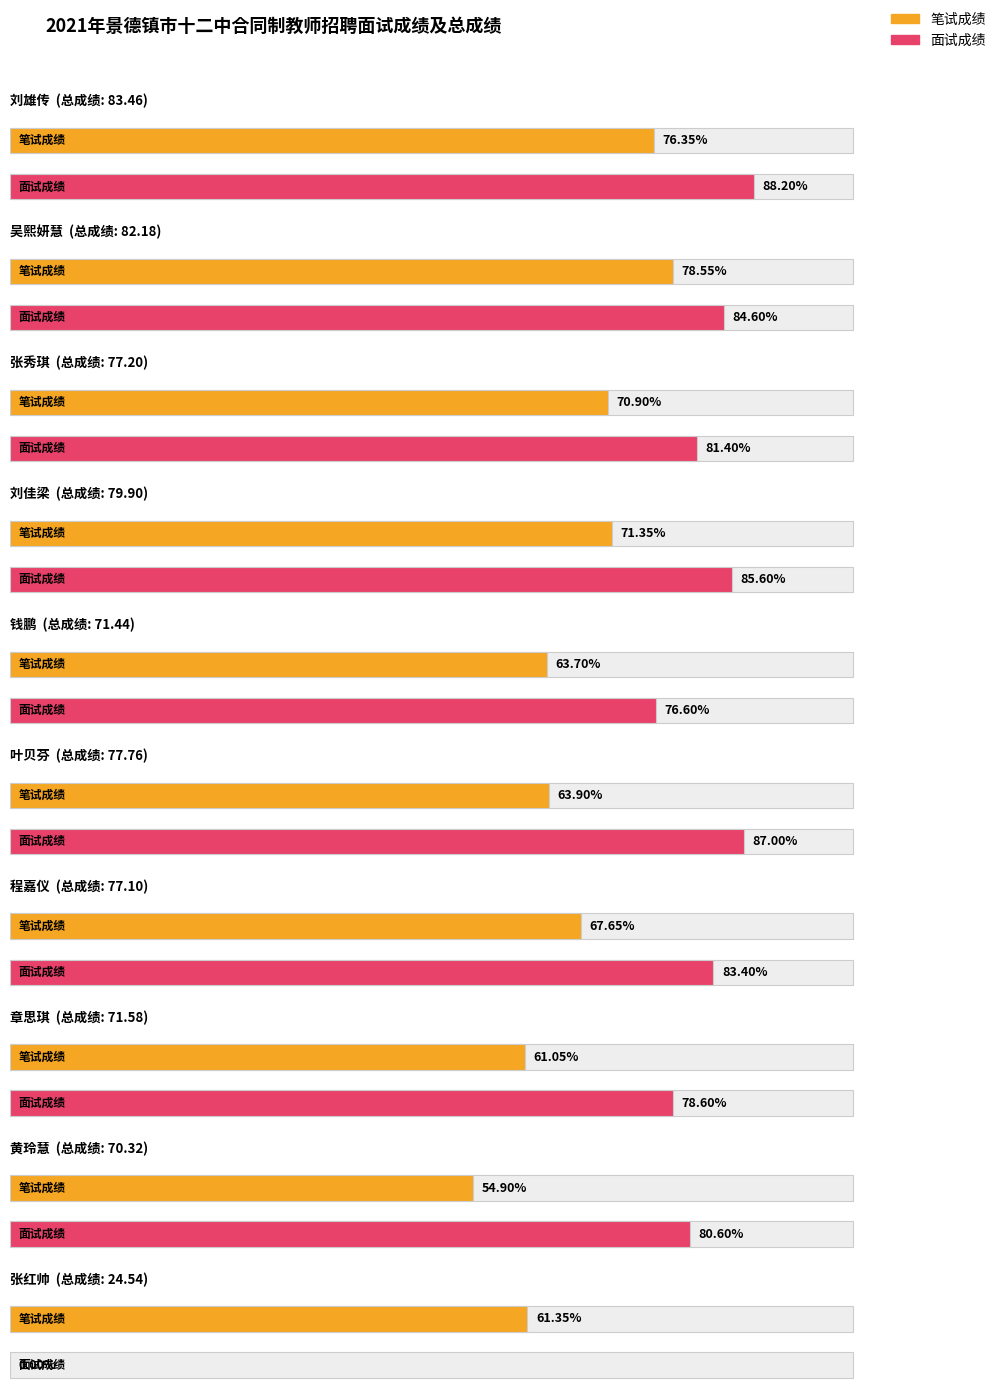

List the labels in order of 总成绩 value, smallest first.

张红帅, 黄玲慧, 钱鹏, 章思琪, 程嘉仪, 张秀琪, 叶贝芬, 刘佳梁, 吴熙妍慧, 刘雄传